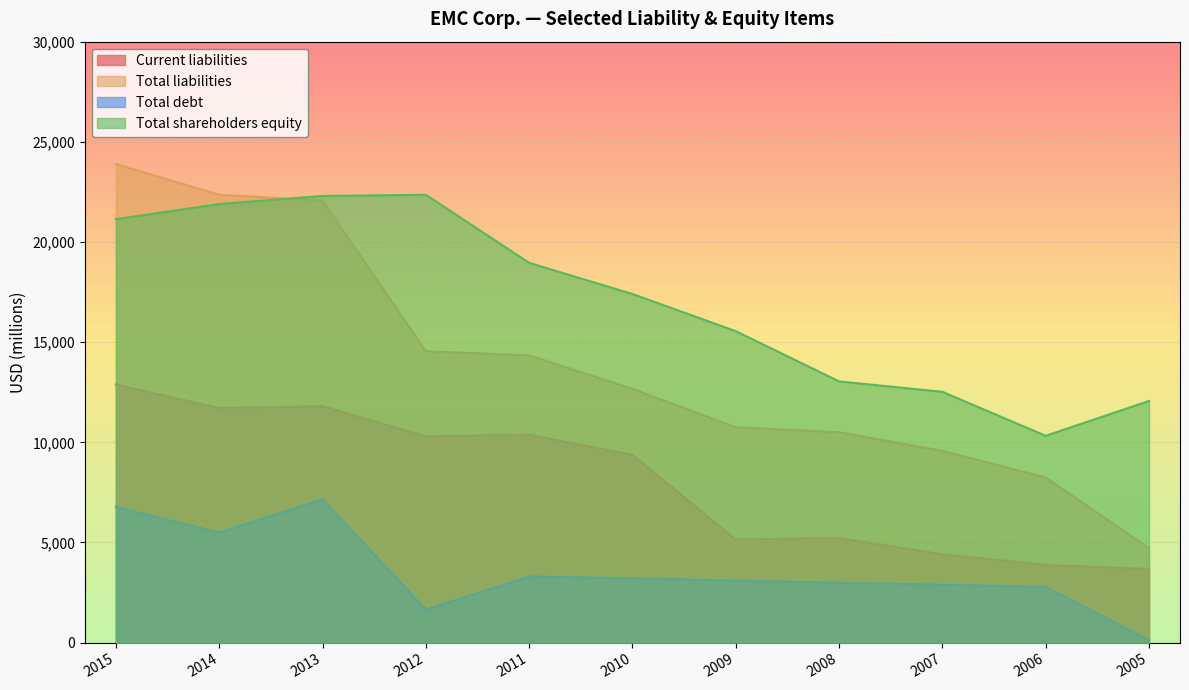

What value does the Current liabilities series have at 2009, to the nearest 10?

5150